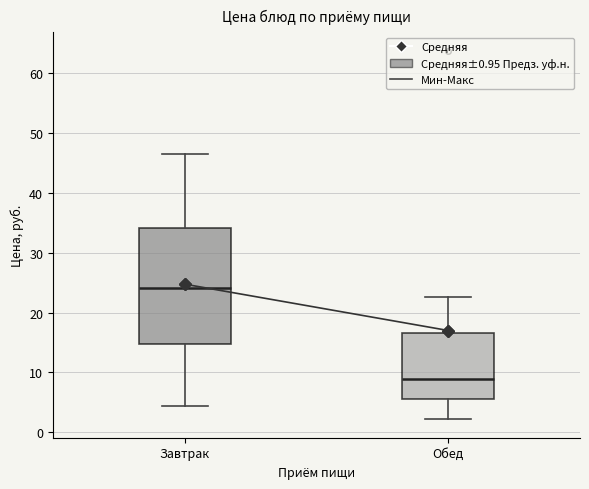

Reading left to right, transcribe this box plot: for each box, give where its median line is, the range the box spans, and where its two whiskers end, as read against the y-axis. The values are not printed on the chart, so give them approximately, as read against the axis.

Завтрак: median 24, box 15 to 34, whiskers 4 to 47
Обед: median 9, box 6 to 17, whiskers 2 to 23